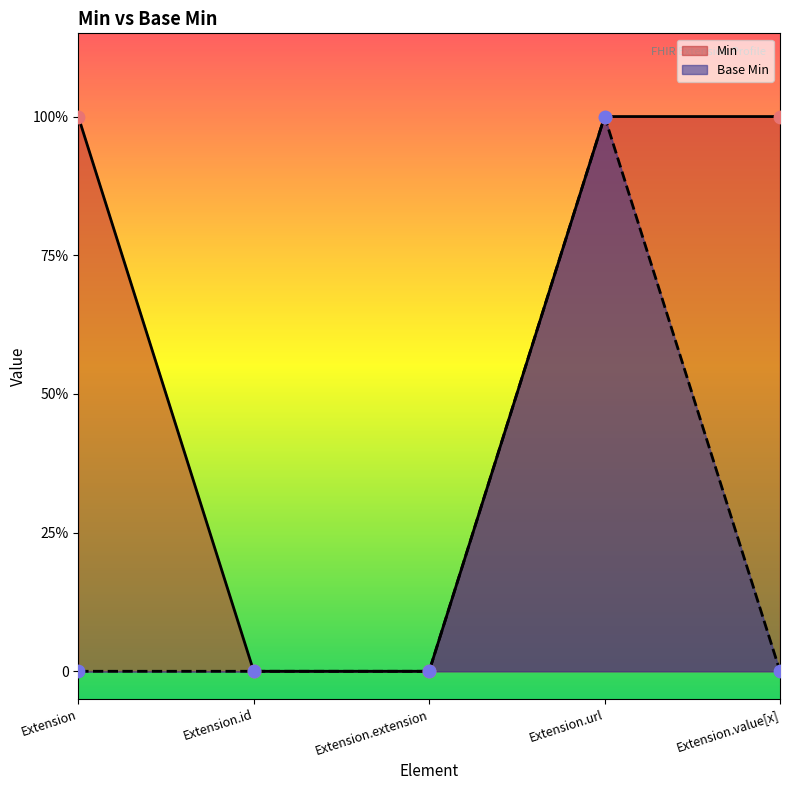

What is the change in value from Extension.value[x] to Extension.url (Base)?

+1